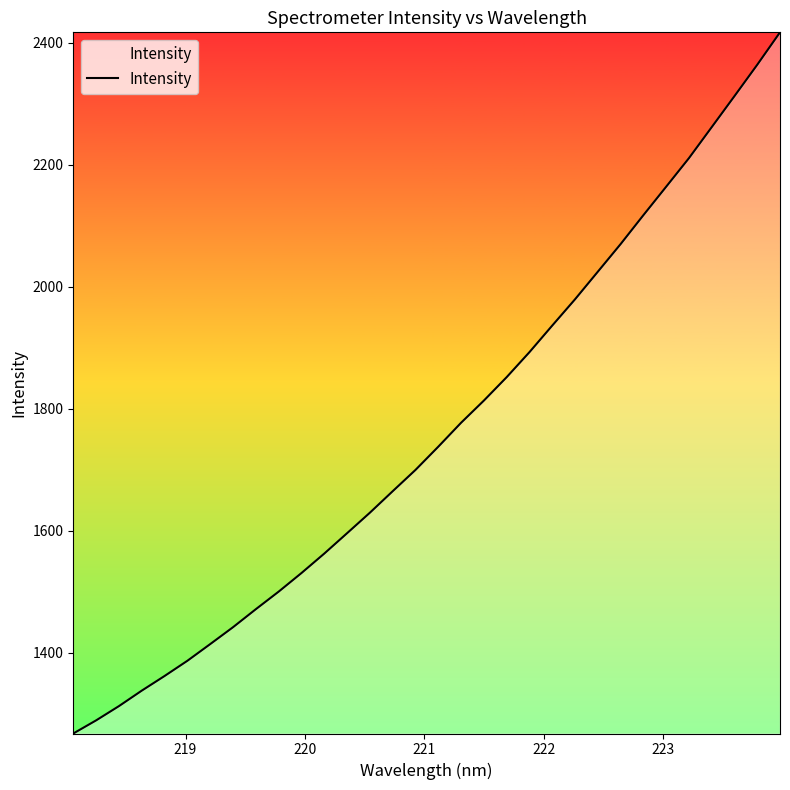

What is the greatest value displayed?

2417.1